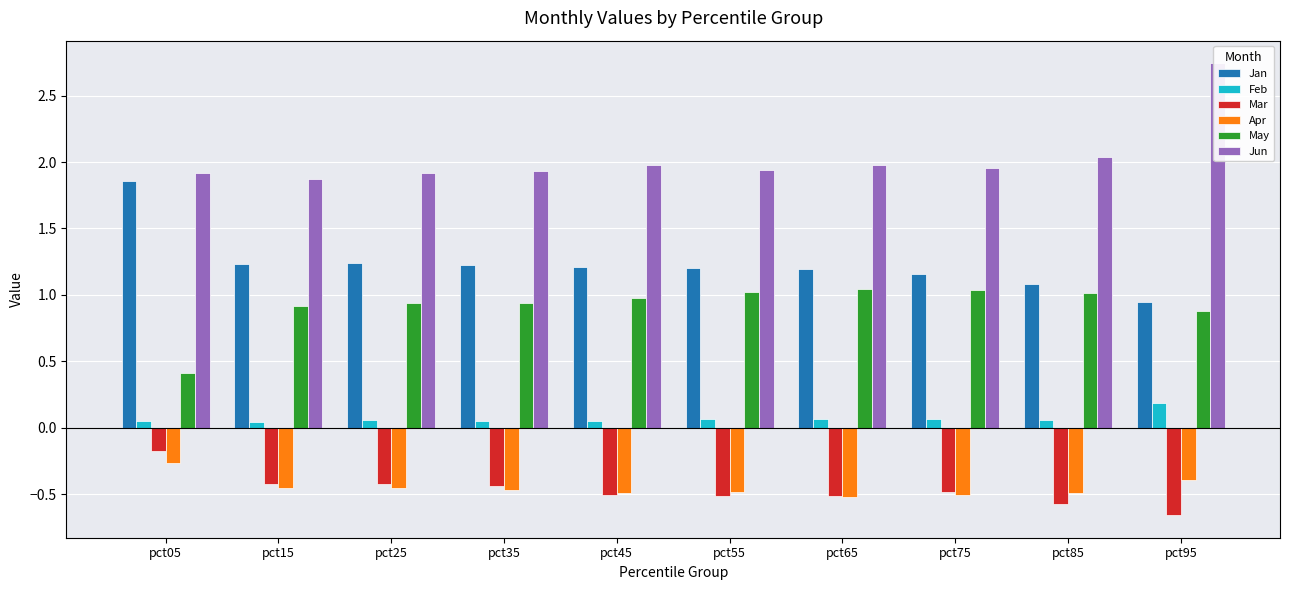

Which series has the widest spread of values?

Jan